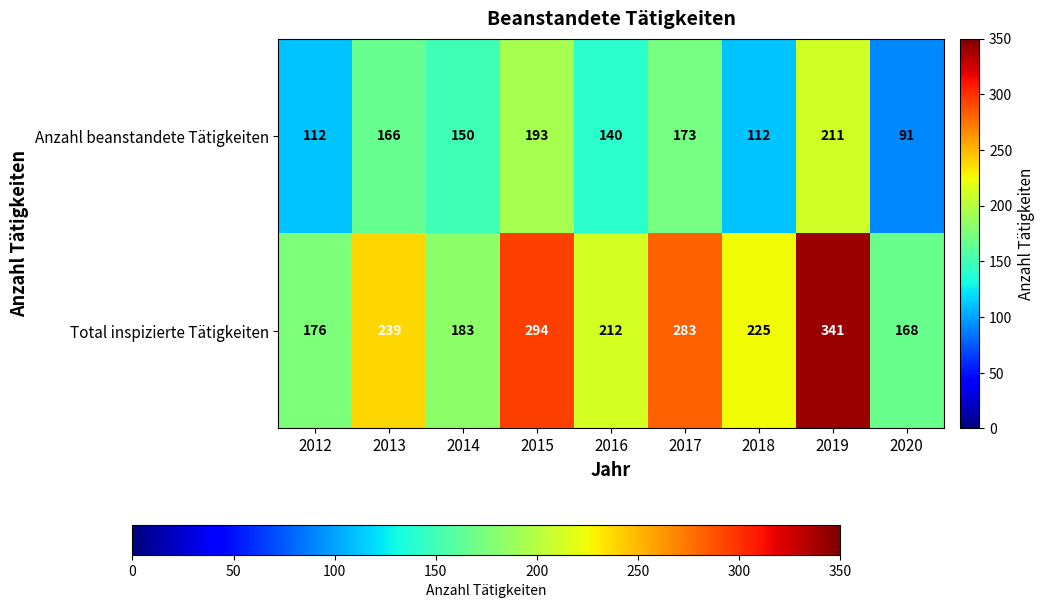

Rank the series by their average value, from lowest to highest.

Anzahl beanstandete Tätigkeiten, Total inspizierte Tätigkeiten